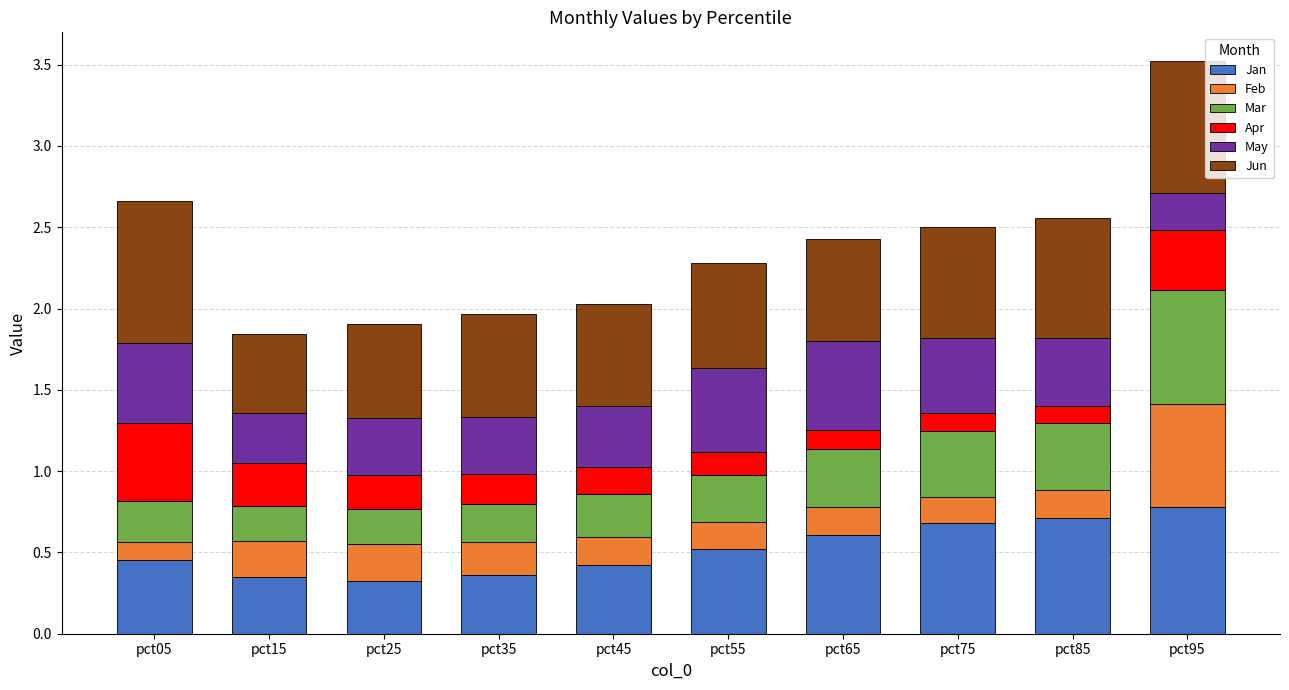

At which category is the sum across all series the highest?

pct95